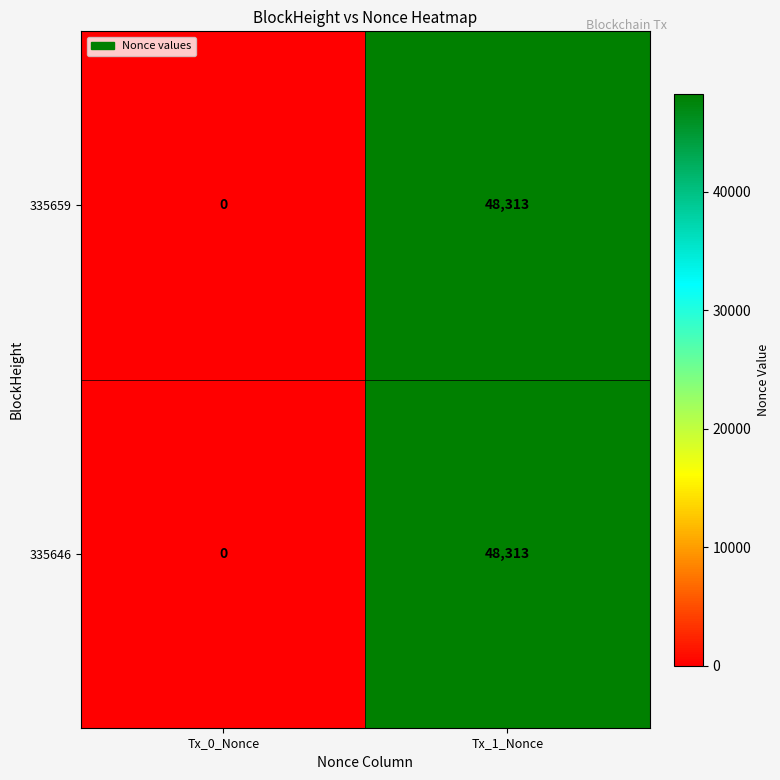

Rank the categories by 335646 value from highest to lowest.

Tx_1_Nonce, Tx_0_Nonce